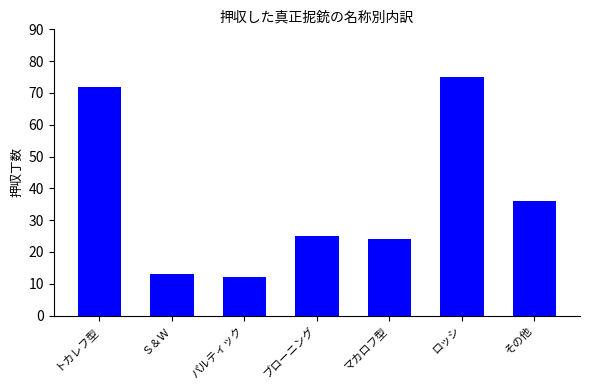

Does the chart contain stacked bars?

No